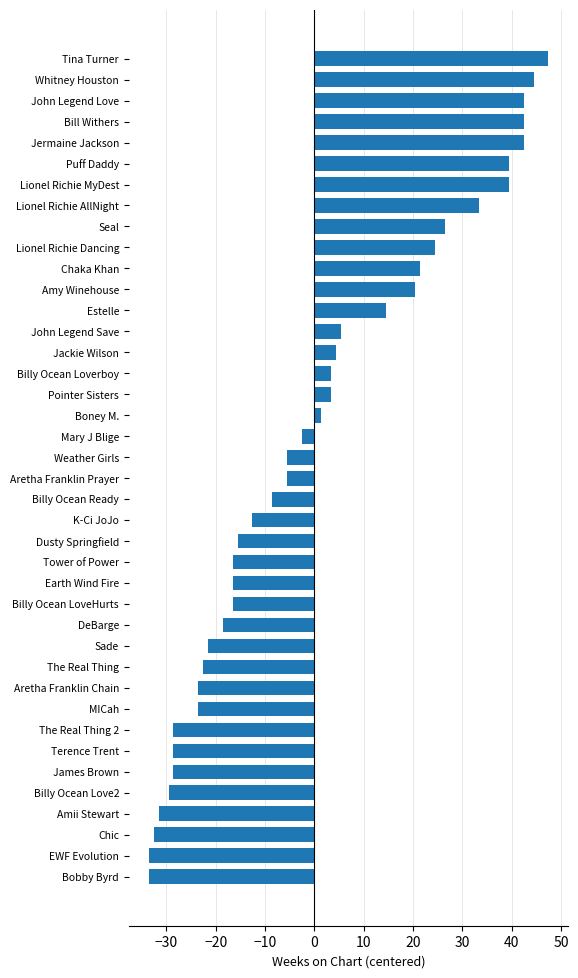

What value does the data have at Mary J Blige?

-2.6